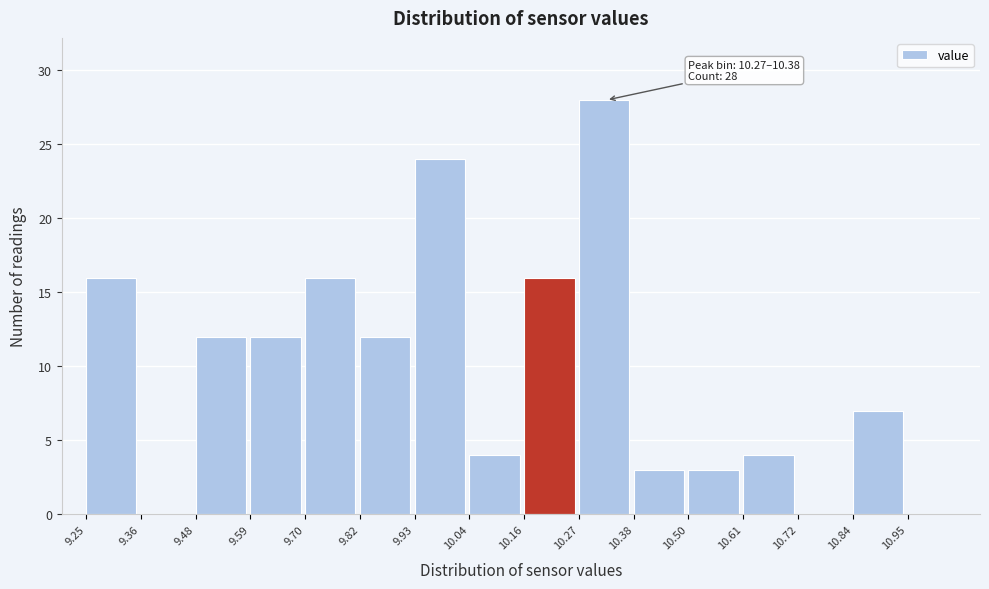

Which range on the x-axis has the tallest bar?

10.27 to 10.38